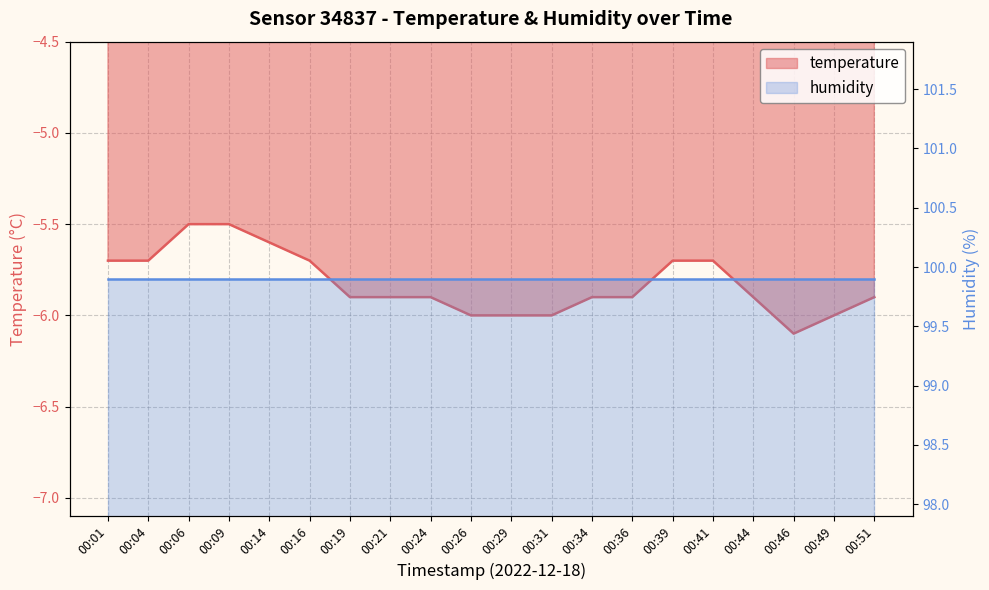

List the labels in order of value, smallest first.

00:46, 00:26, 00:29, 00:31, 00:49, 00:19, 00:21, 00:24, 00:34, 00:36, 00:44, 00:51, 00:01, 00:04, 00:16, 00:39, 00:41, 00:14, 00:06, 00:09